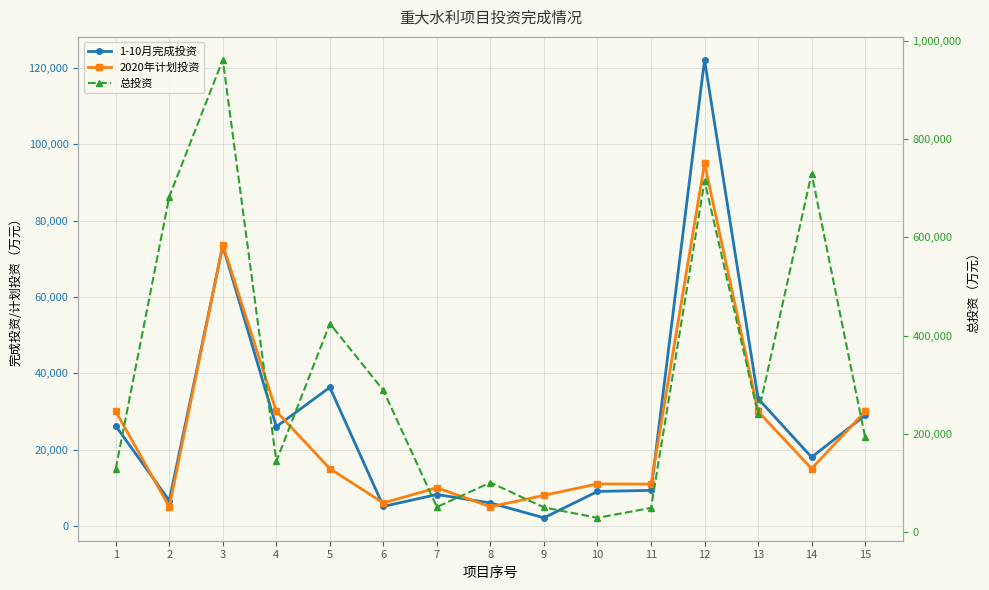

What is the average value of the 总投资 series?

319547.2